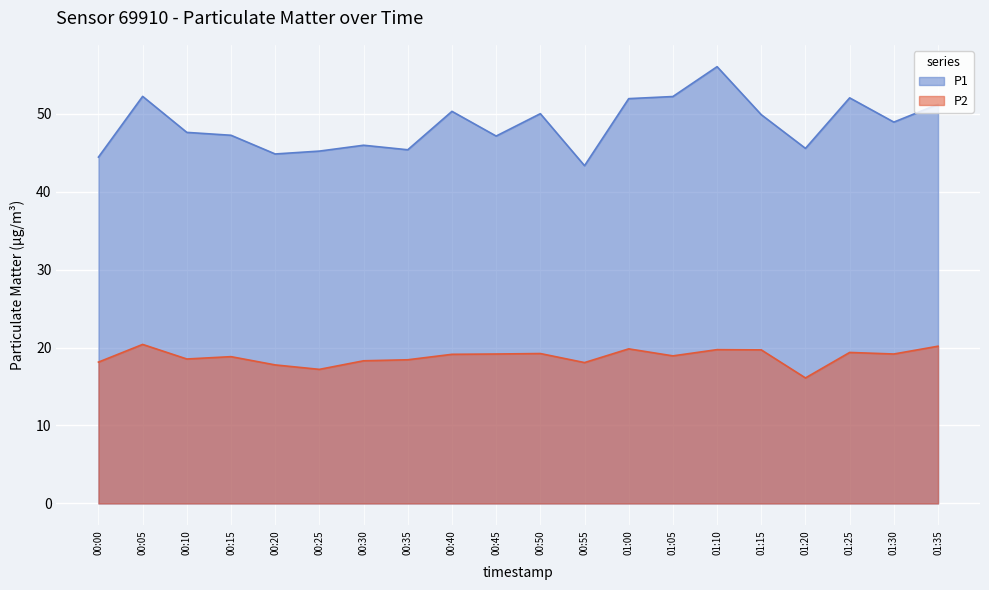

What is the difference between the maximum and second lowest values in the P1 series?

11.6